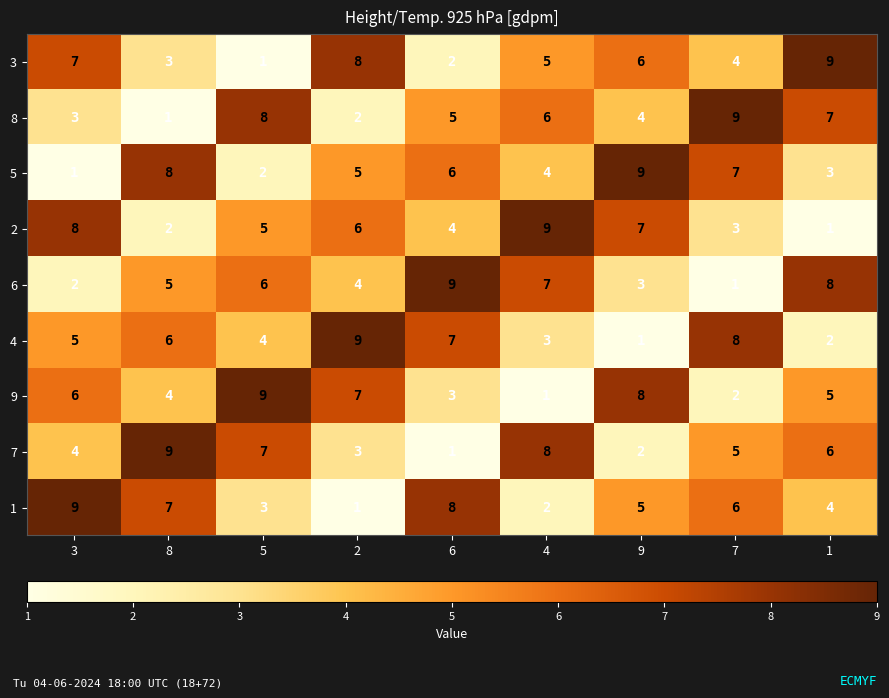

What is the difference between the 5 values at 3 and 7?

6